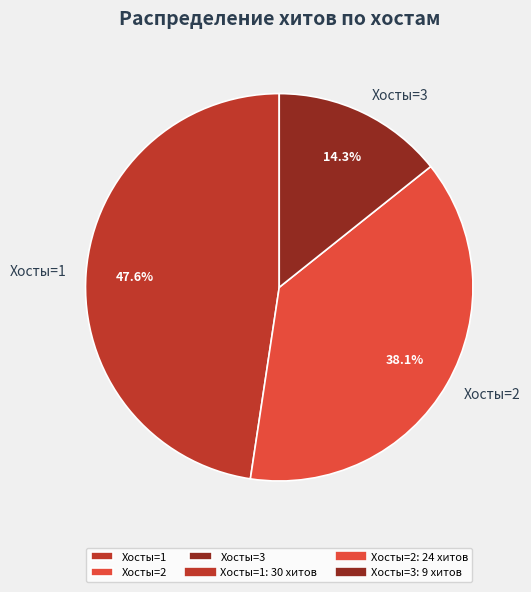

Rank the categories by value from highest to lowest.

Хосты=1, Хосты=2, Хосты=3